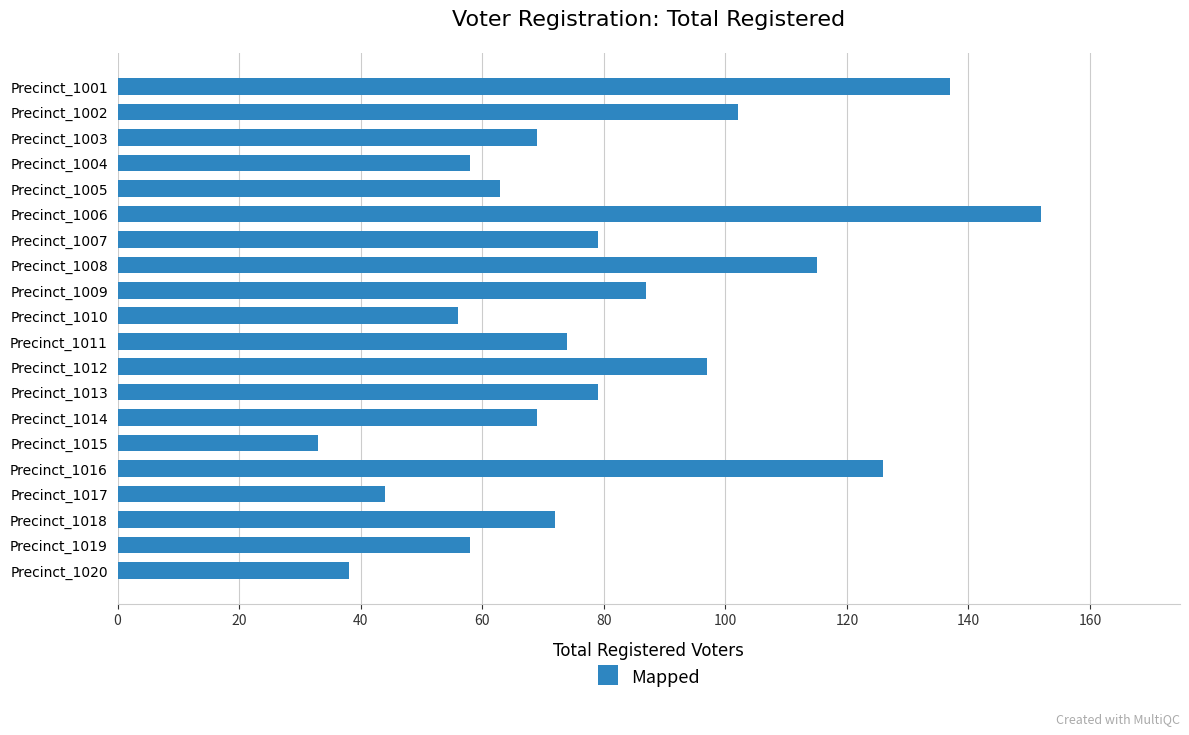

What is the ratio of the value at Precinct_1001 to the value at Precinct_1002?

1.3